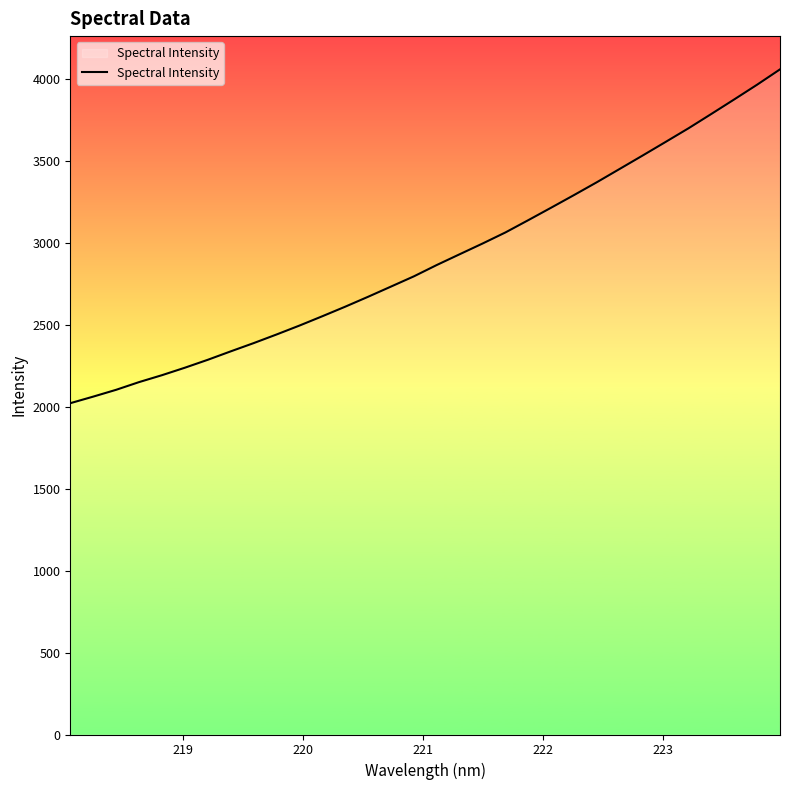

What is the greatest value displayed?

4059.7